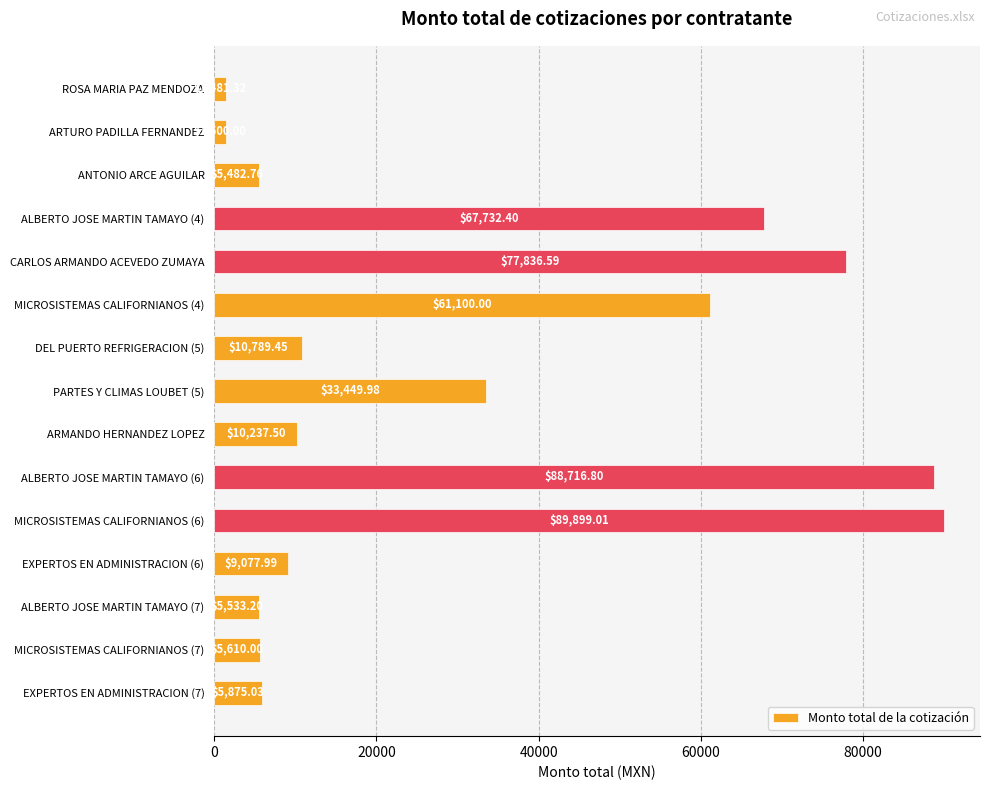

List the labels in order of value, smallest first.

ROSA MARIA PAZ MENDOZA, ARTURO PADILLA FERNANDEZ, ANTONIO ARCE AGUILAR, ALBERTO JOSE MARTIN TAMAYO (7), MICROSISTEMAS CALIFORNIANOS (7), EXPERTOS EN ADMINISTRACION (7), EXPERTOS EN ADMINISTRACION (6), ARMANDO HERNANDEZ LOPEZ, DEL PUERTO REFRIGERACION (5), PARTES Y CLIMAS LOUBET (5), MICROSISTEMAS CALIFORNIANOS (4), ALBERTO JOSE MARTIN TAMAYO (4), CARLOS ARMANDO ACEVEDO ZUMAYA, ALBERTO JOSE MARTIN TAMAYO (6), MICROSISTEMAS CALIFORNIANOS (6)